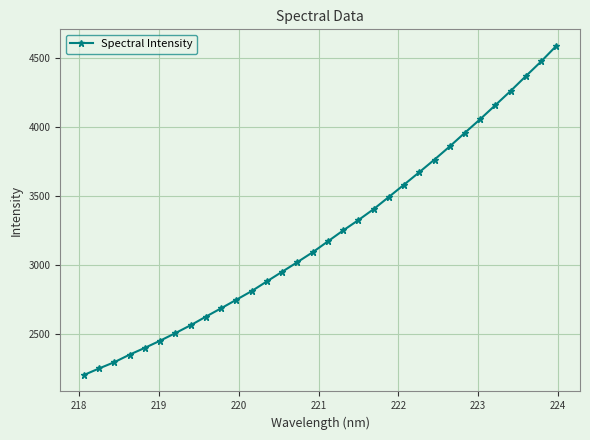

What is the difference between the maximum and minimum values?

2382.4